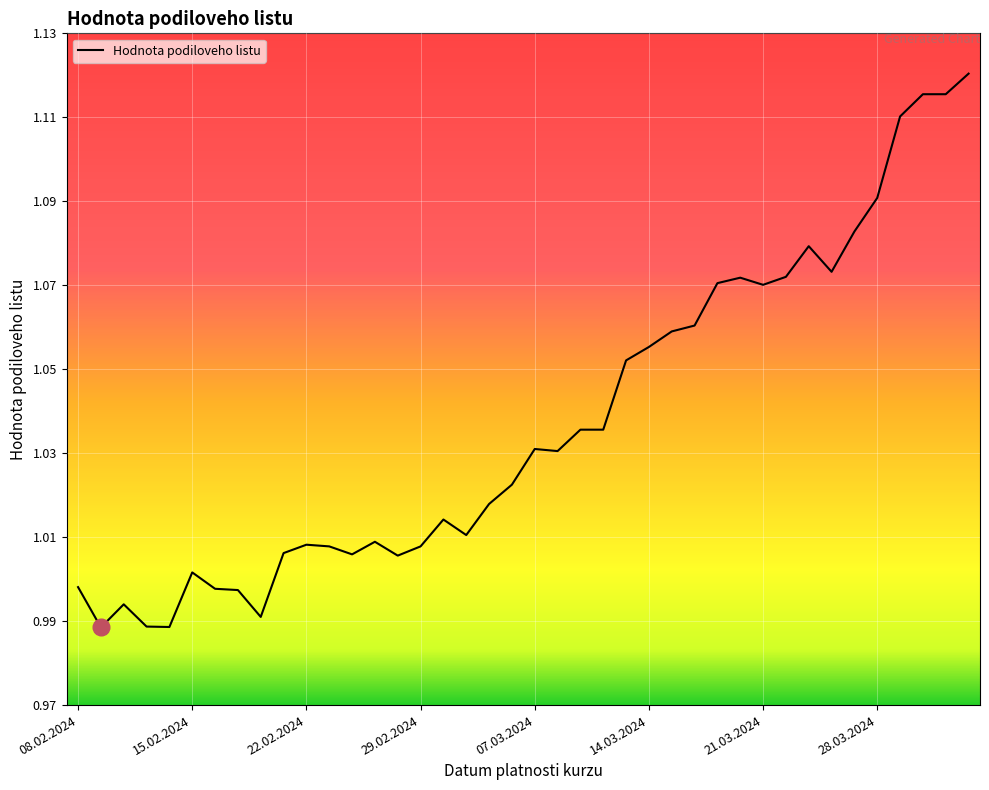

True or false: the data shows 0.2 at 07.03.2024.

False